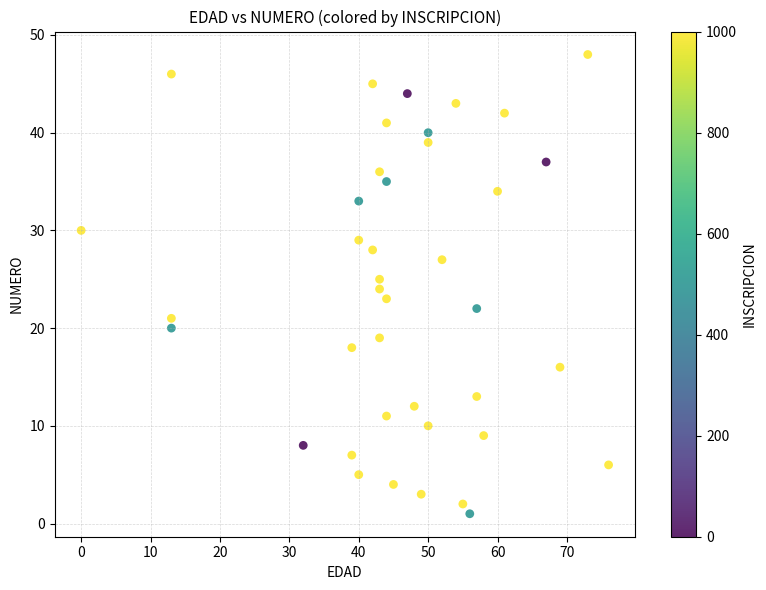

What is the range of Y values (max minus min)?

47